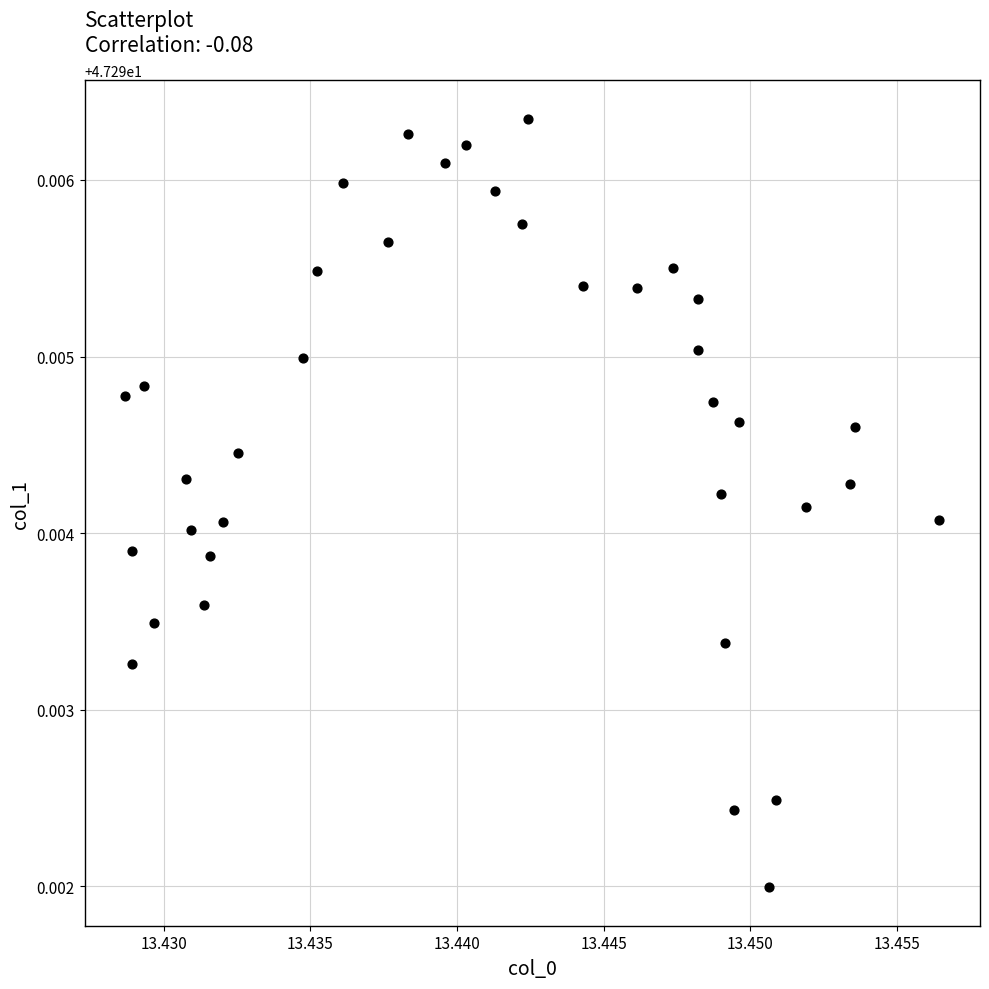

How many data points are displayed?

37